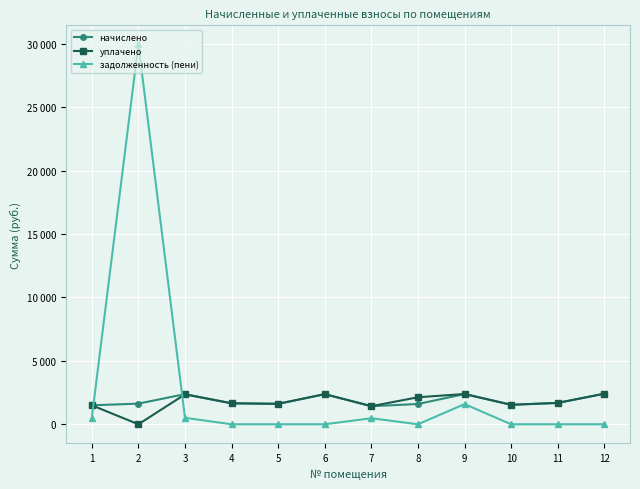

What are all the series names shown in the legend?

начислено, уплачено, задолженность (пени)